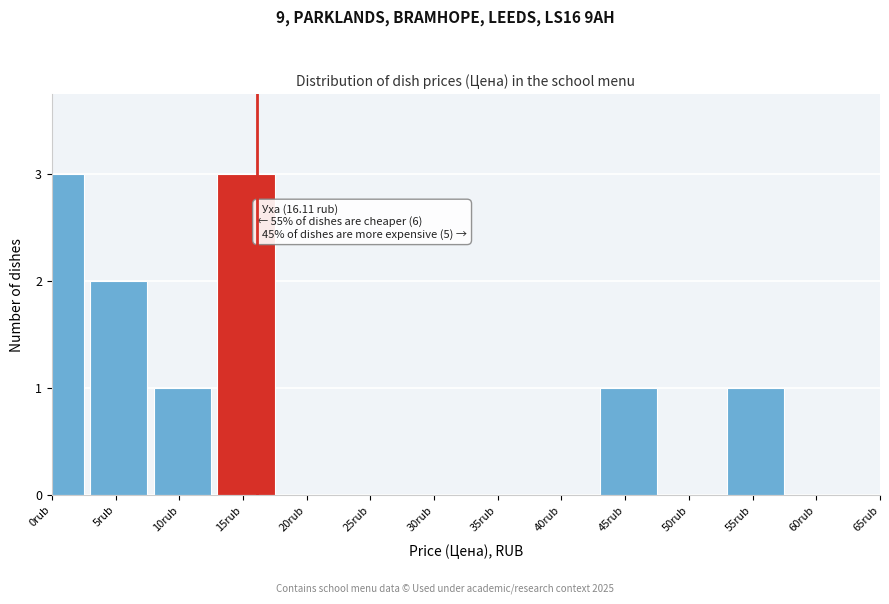

Reading left to right, transcribe all the data shown in this chart.

0rub=3	5rub=2	10rub=1	15rub=3	20rub=0	25rub=0	30rub=0	35rub=0	40rub=0	45rub=1	50rub=0	55rub=1	60rub=0